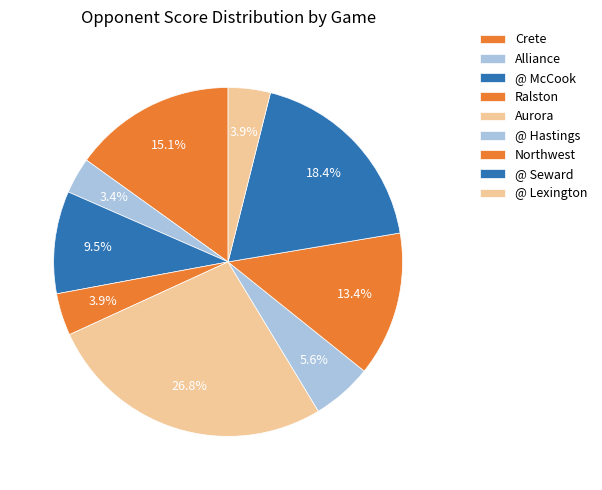

How much of the chart is everything except Alliance?

96.6%